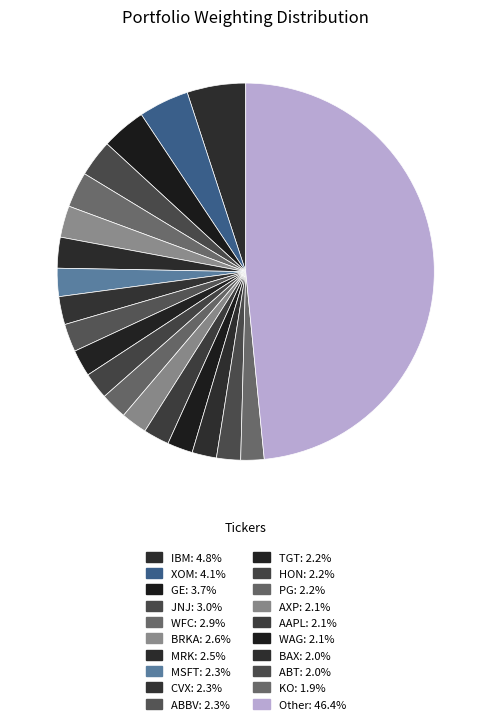

Rank the categories by value from highest to lowest.

Other, IBM, XOM, GE, JNJ, WFC, BRKA, MRK, MSFT, CVX, ABBV, TGT, HON, PG, AXP, AAPL, WAG, BAX, ABT, KO